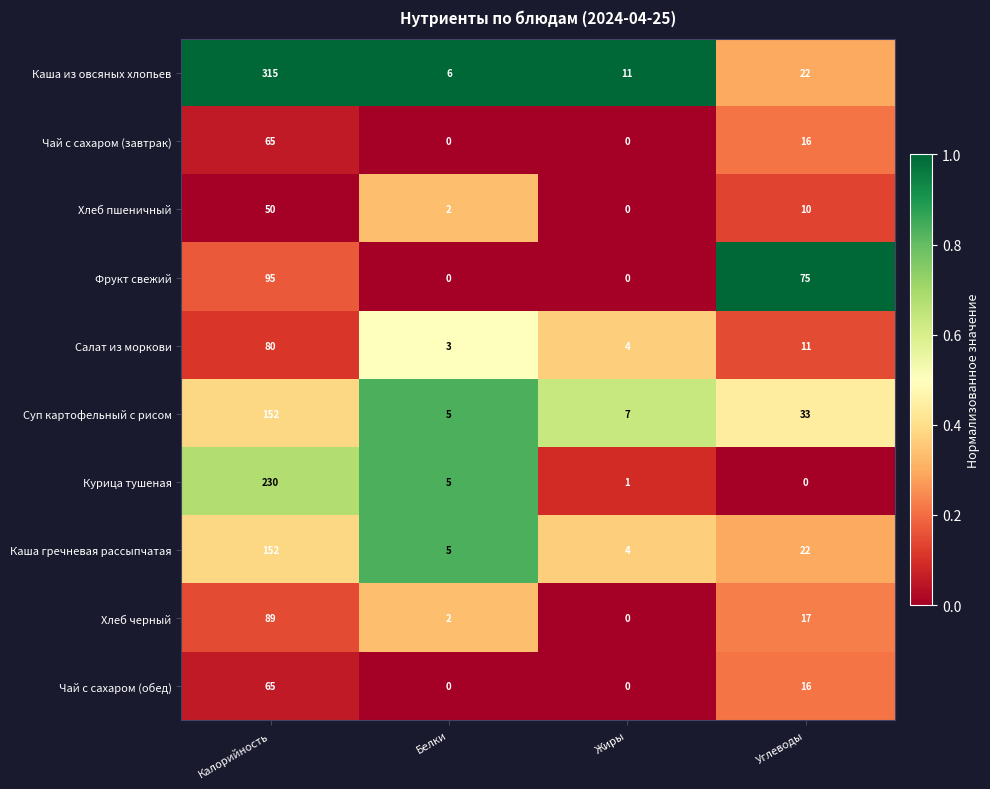

What is the difference between the maximum and minimum values in the Каша из овсяных хлопьев series?

309